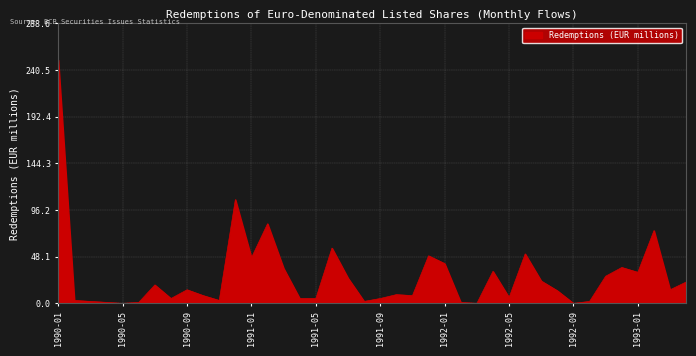

What is the difference between the maximum and minimum values?

251.0